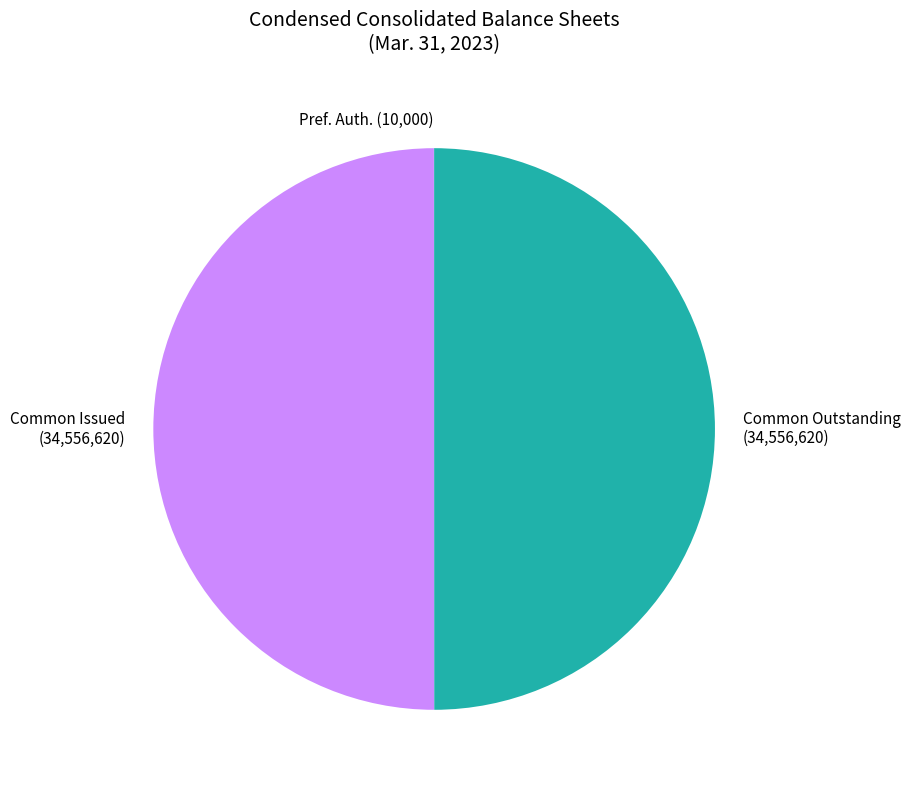

Combined, do Common Outstanding (34,556,620) and Common Issued (34,556,620) account for over 50%?

Yes